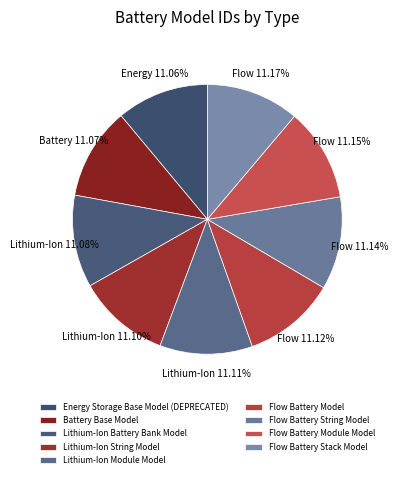

To the nearest percent, what percentage of the pie is Lithium-Ion Battery Bank Model?

11%